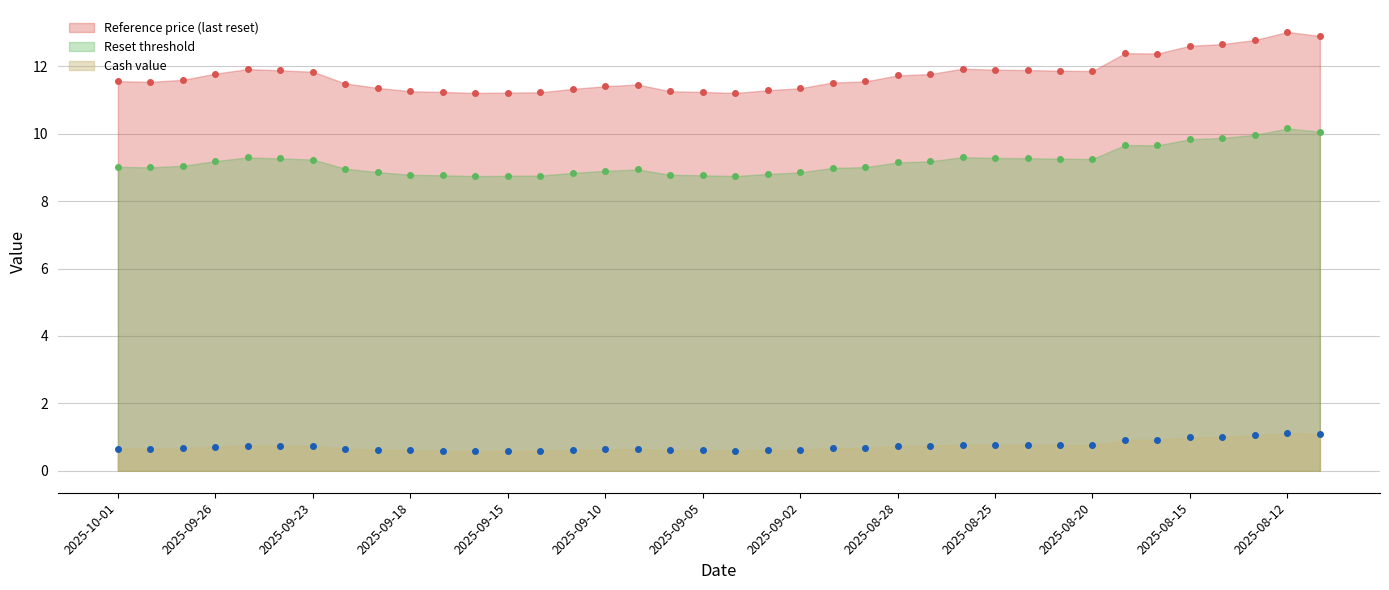

Reading right to left, transcribe all the data shown in this chart.

Reset threshold: 2025-08-11=10.1	2025-08-12=10.2	2025-08-13=10.0	2025-08-14=9.9	2025-08-15=9.8	2025-08-18=9.7	2025-08-19=9.7	2025-08-20=9.3	2025-08-21=9.3	2025-08-22=9.3	2025-08-25=9.3	2025-08-26=9.3	2025-08-27=9.2	2025-08-28=9.1	2025-08-29=9.0	2025-09-01=9.0	2025-09-02=8.9	2025-09-03=8.8	2025-09-04=8.7	2025-09-05=8.8	2025-09-08=8.8	2025-09-09=8.9	2025-09-10=8.9	2025-09-11=8.8	2025-09-12=8.8	2025-09-15=8.8	2025-09-16=8.7	2025-09-17=8.8	2025-09-18=8.8	2025-09-19=8.9	2025-09-22=9.0	2025-09-23=9.2	2025-09-24=9.3	2025-09-25=9.3	2025-09-26=9.2	2025-09-29=9.0	2025-09-30=9.0	2025-10-01=9.0
Reference price (last reset): 2025-08-11=12.9	2025-08-12=13.0	2025-08-13=12.8	2025-08-14=12.7	2025-08-15=12.6	2025-08-18=12.4	2025-08-19=12.4	2025-08-20=11.9	2025-08-21=11.9	2025-08-22=11.9	2025-08-25=11.9	2025-08-26=11.9	2025-08-27=11.8	2025-08-28=11.7	2025-08-29=11.6	2025-09-01=11.5	2025-09-02=11.3	2025-09-03=11.3	2025-09-04=11.2	2025-09-05=11.2	2025-09-08=11.3	2025-09-09=11.5	2025-09-10=11.4	2025-09-11=11.3	2025-09-12=11.2	2025-09-15=11.2	2025-09-16=11.2	2025-09-17=11.2	2025-09-18=11.3	2025-09-19=11.4	2025-09-22=11.5	2025-09-23=11.8	2025-09-24=11.9	2025-09-25=11.9	2025-09-26=11.8	2025-09-29=11.6	2025-09-30=11.5	2025-10-01=11.6
Cash value: 2025-08-11=1.1	2025-08-12=1.1	2025-08-13=1.1	2025-08-14=1.0	2025-08-15=1.0	2025-08-18=0.9	2025-08-19=0.9	2025-08-20=0.8	2025-08-21=0.8	2025-08-22=0.8	2025-08-25=0.8	2025-08-26=0.8	2025-08-27=0.7	2025-08-28=0.7	2025-08-29=0.7	2025-09-01=0.7	2025-09-02=0.6	2025-09-03=0.6	2025-09-04=0.6	2025-09-05=0.6	2025-09-08=0.6	2025-09-09=0.7	2025-09-10=0.6	2025-09-11=0.6	2025-09-12=0.6	2025-09-15=0.6	2025-09-16=0.6	2025-09-17=0.6	2025-09-18=0.6	2025-09-19=0.6	2025-09-22=0.7	2025-09-23=0.7	2025-09-24=0.7	2025-09-25=0.8	2025-09-26=0.7	2025-09-29=0.7	2025-09-30=0.7	2025-10-01=0.7